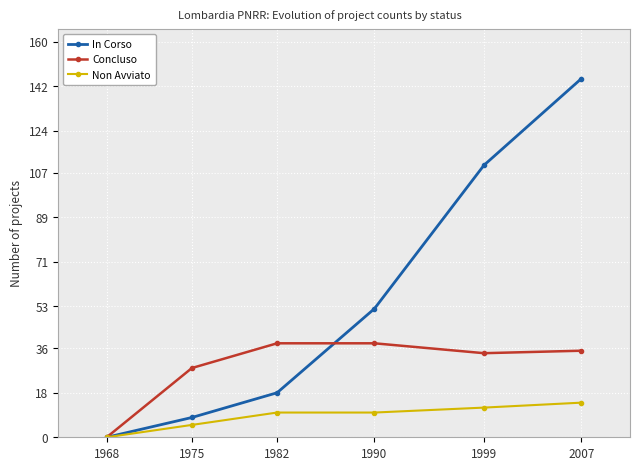

Does the chart have visible grid lines?

Yes